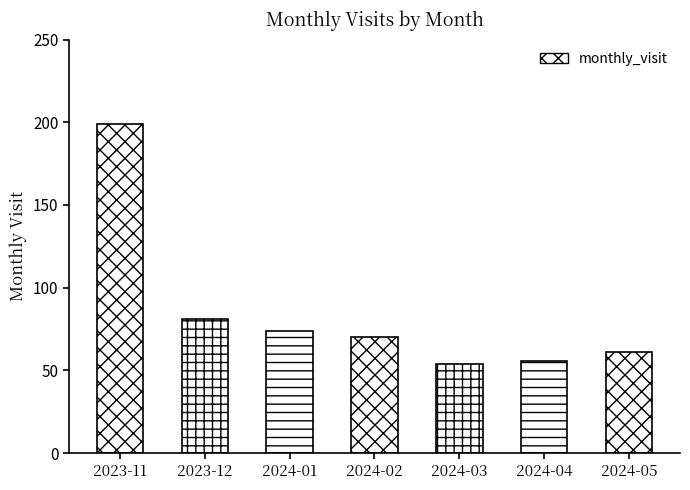

How many data points are above 70?

3